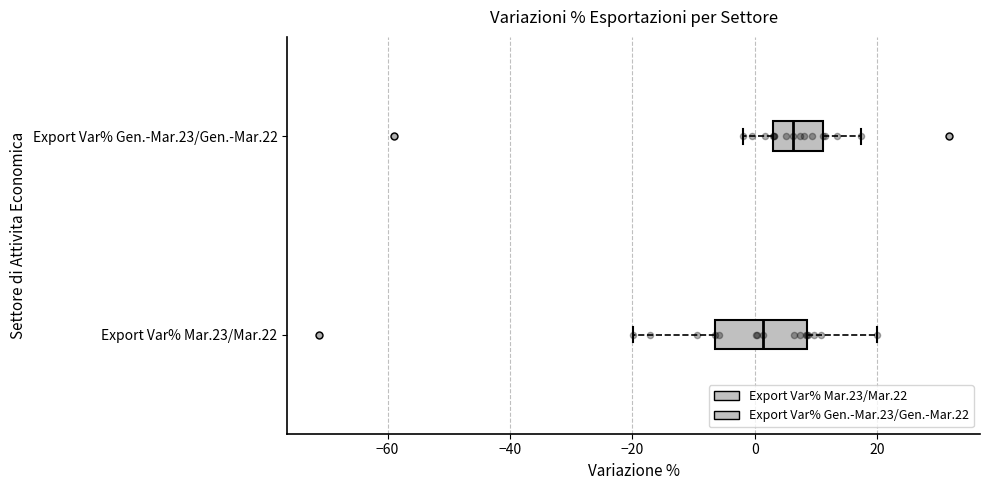

Reading bottom to top, read every box against the x-axis: the position of its median line, the range the box covers, and the ends of its whiskers. The values are not printed on the chart, so give them approximately, as read against the axis.

Export Var% Mar.23/Mar.22: median 2, box -6 to 8, whiskers -20 to 20
Export Var% Gen.-Mar.23/Gen.-Mar.22: median 6, box 2 to 12, whiskers -2 to 18